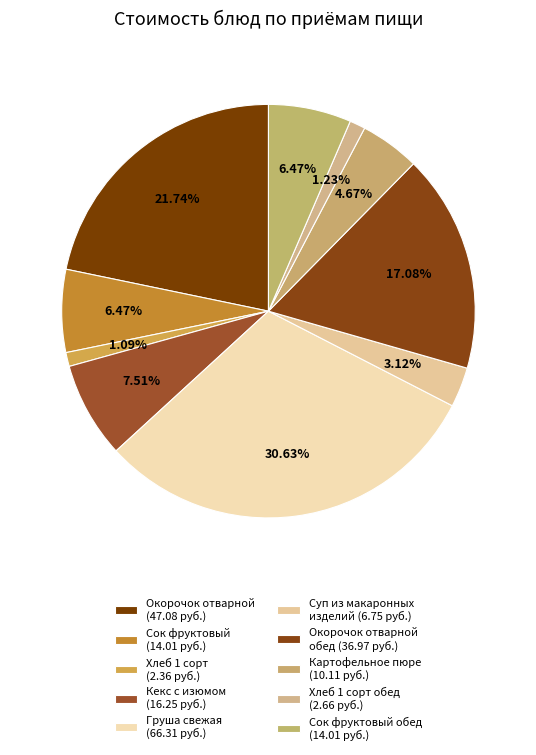

How many slices are in this pie chart?

10